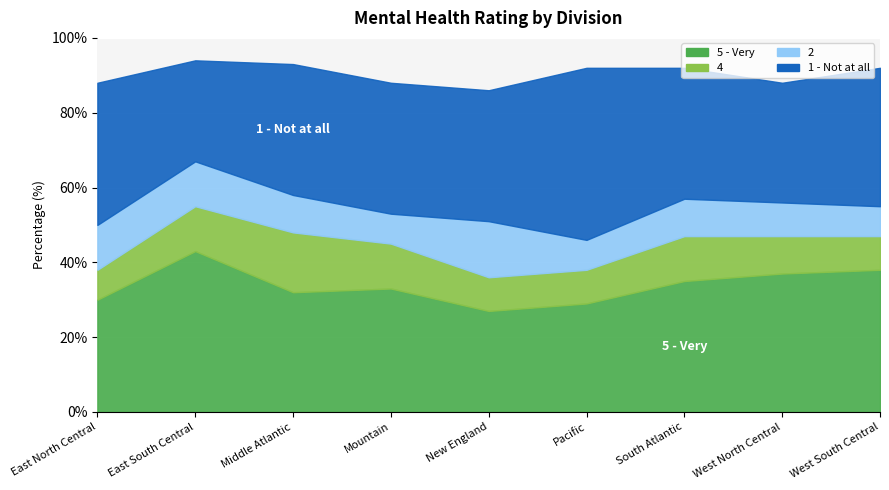

How many data points in 5 - Very are less than 33?

4